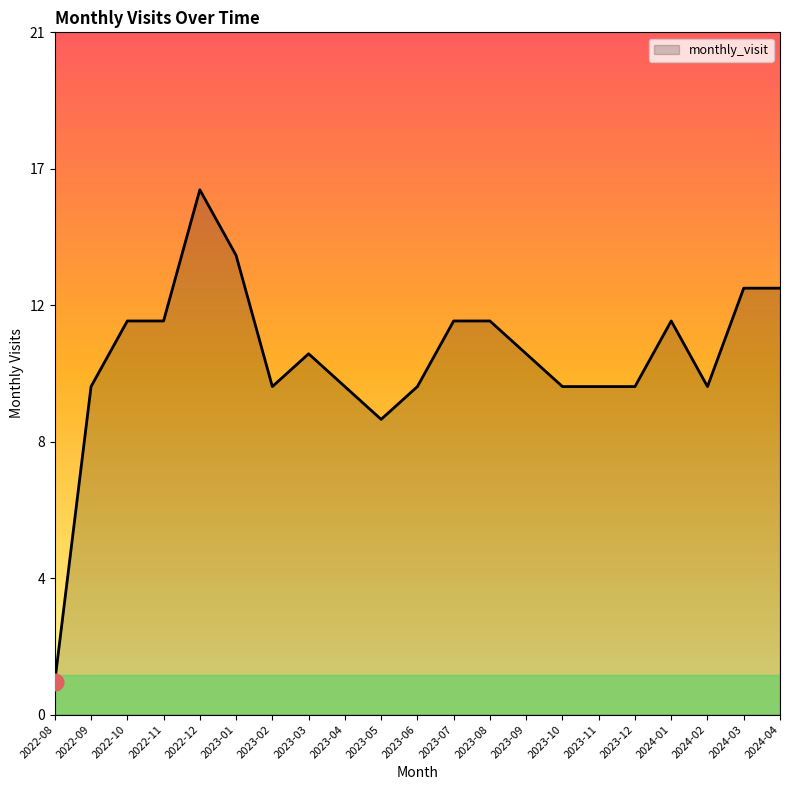

What is the minimum value shown in the chart?

1